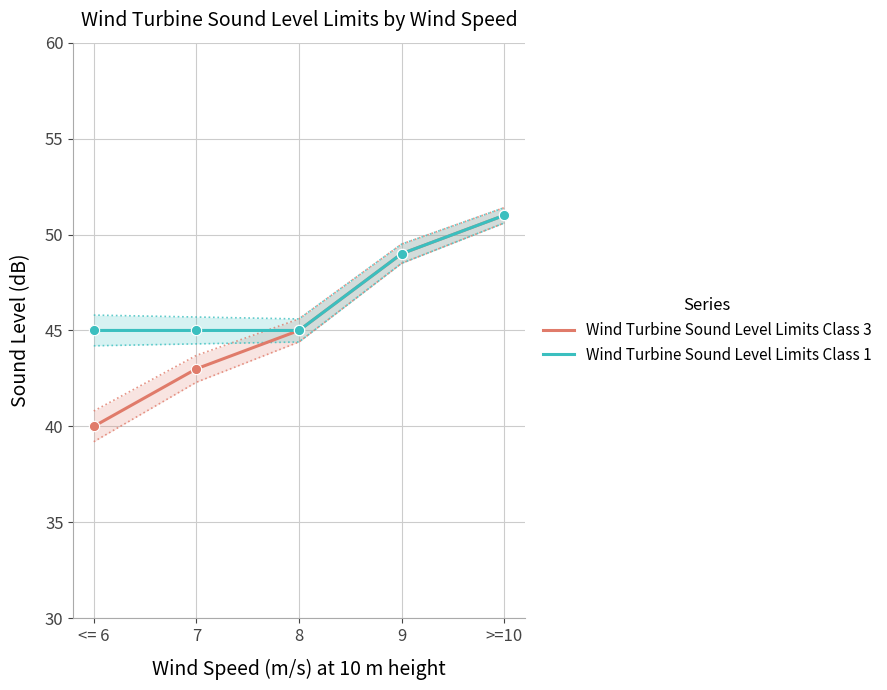

At how many categories does at least one series exceed 50?

1